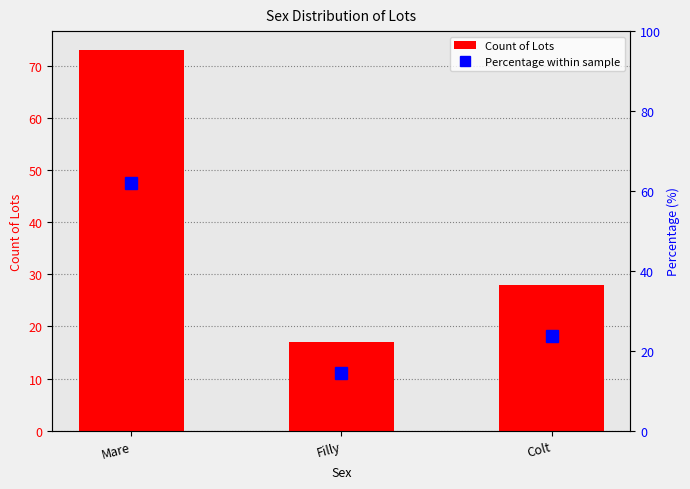

List the series in order of their peak value, highest first.

Count of Lots, Percentage within sample